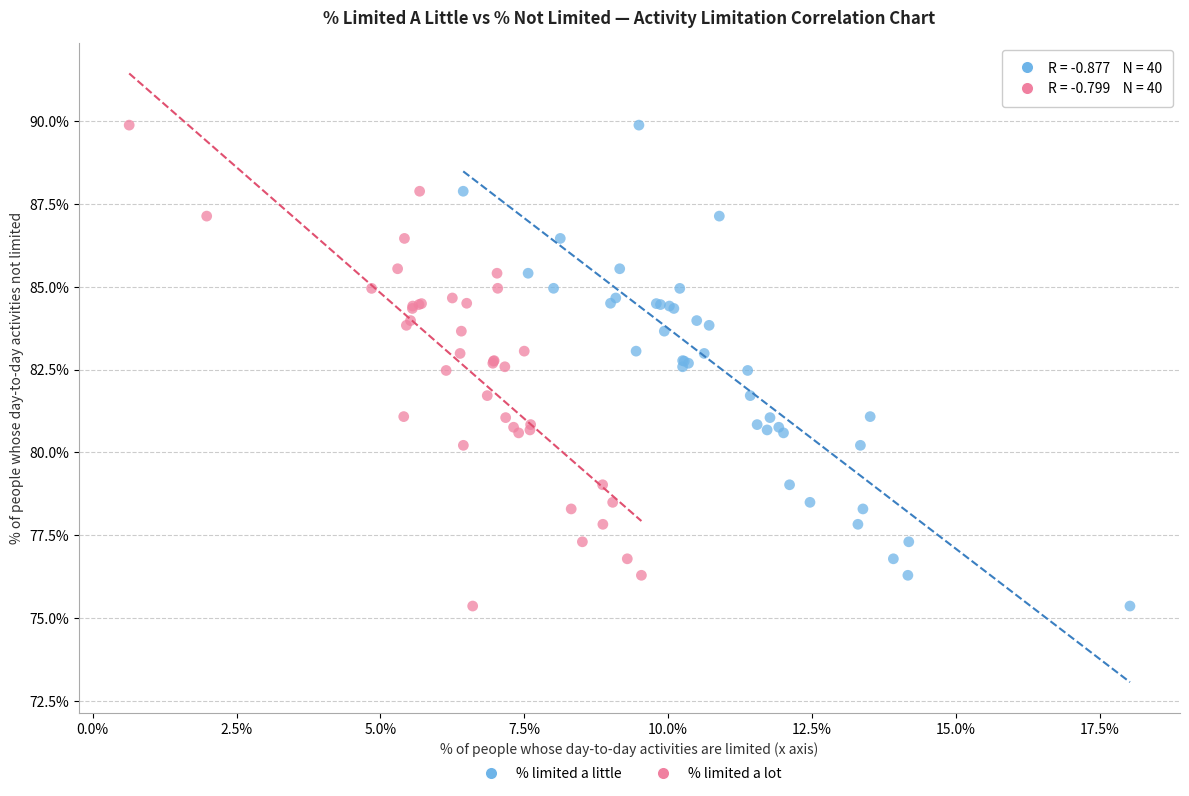

What are all the series names shown in the legend?

% limited a little, % limited a lot